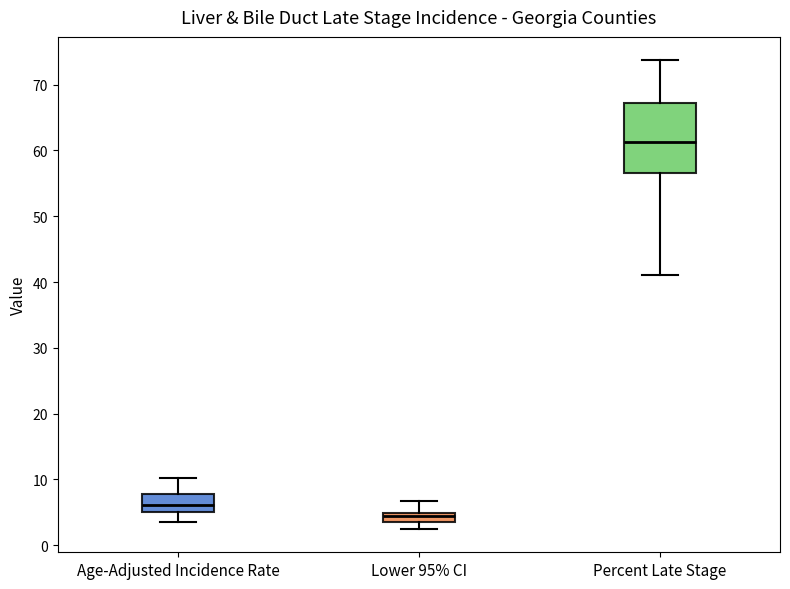

Which box has the lowest median line?

Lower 95% CI